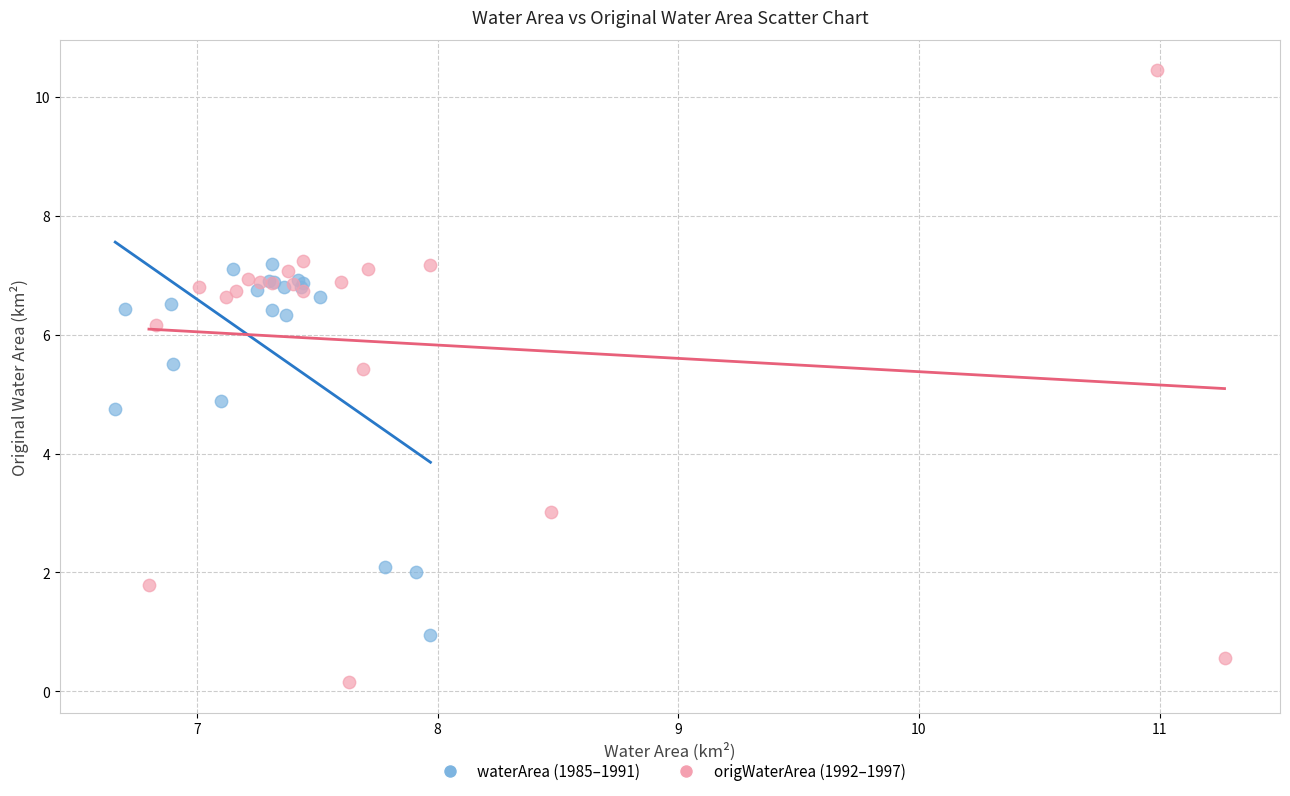

Which series has the widest spread of Y values?

origWaterArea (1992–1997)